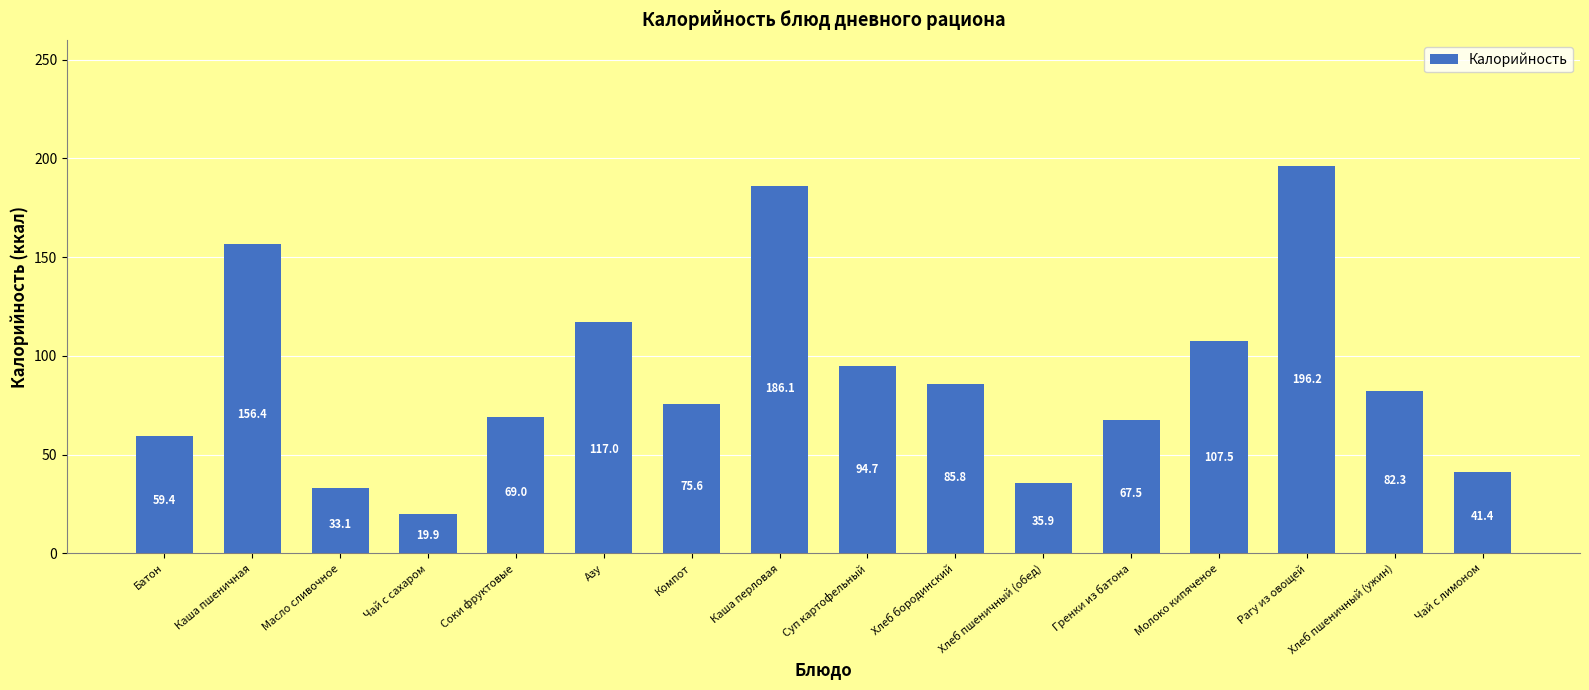

Rank the categories by value from lowest to highest.

Чай с сахаром, Масло сливочное, Хлеб пшеничный (обед), Чай с лимоном, Батон, Гренки из батона, Соки фруктовые, Компот, Хлеб пшеничный (ужин), Хлеб бородинский, Суп картофельный, Молоко кипяченое, Азу, Каша пшеничная, Каша перловая, Рагу из овощей